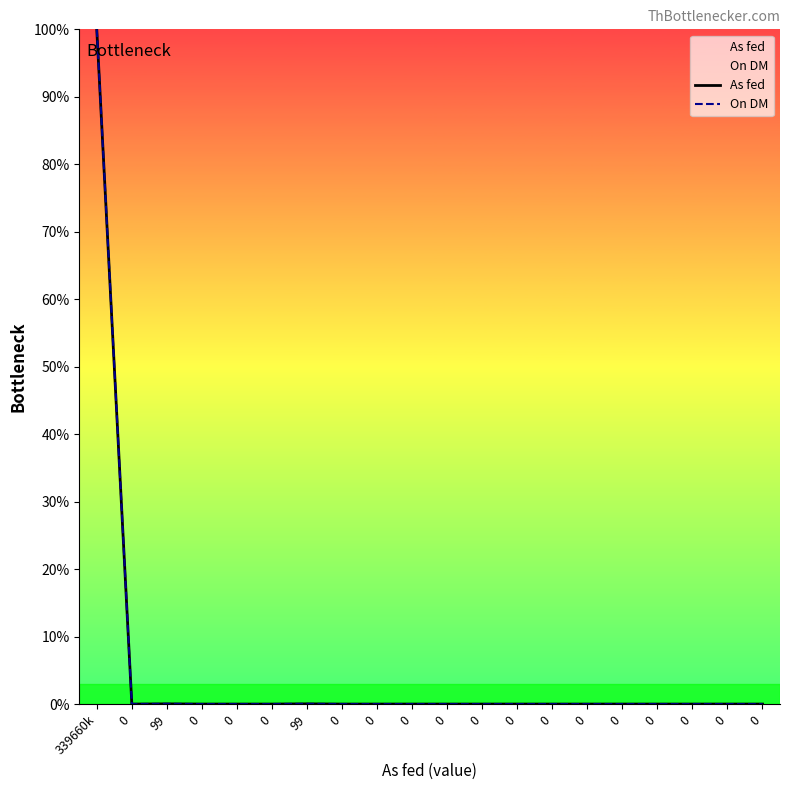

At 0, list the series in order from largest to smallest.

As fed, On DM